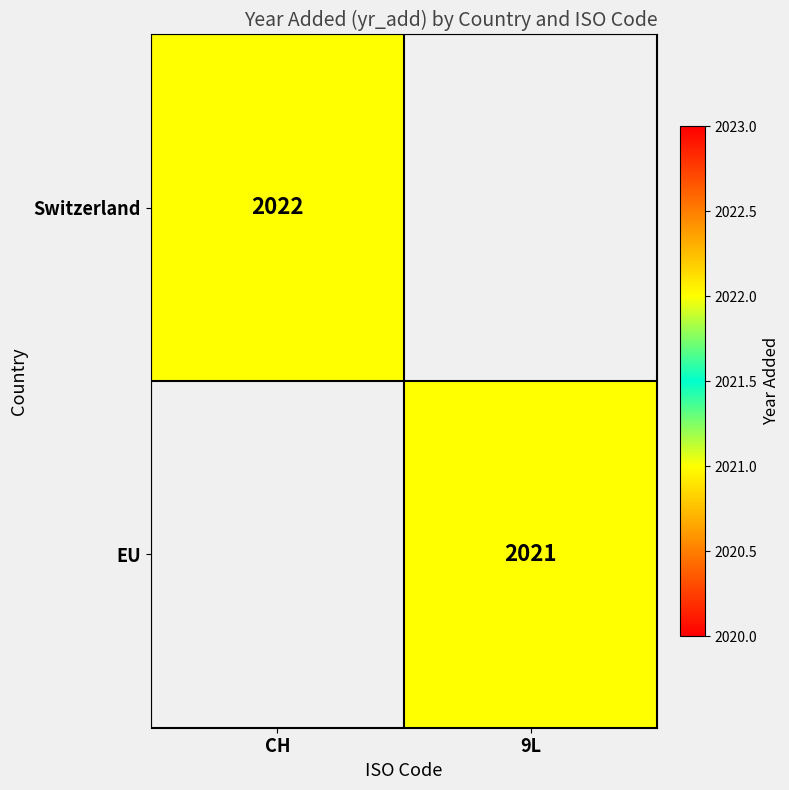

The EU series shows 2884 at 9L. True or false?

False